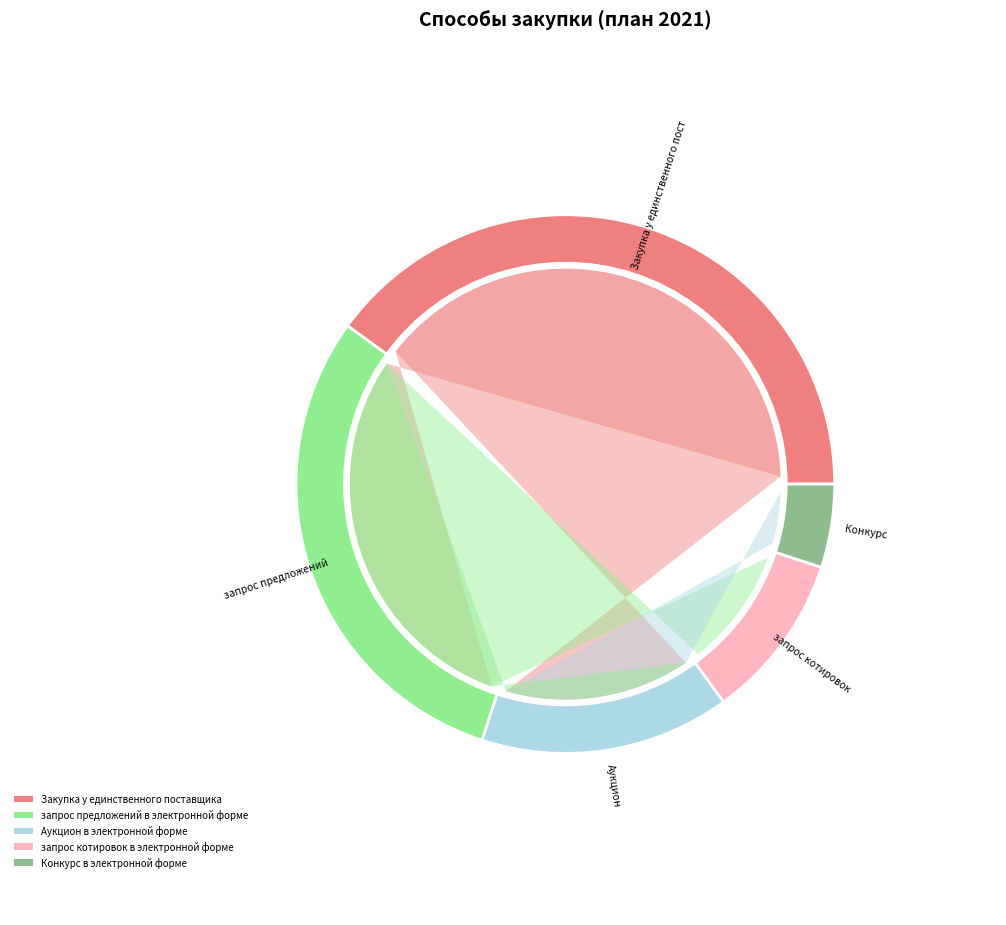

What percentage is the запрос котировок в электронной форме slice, to the nearest percent?

10%